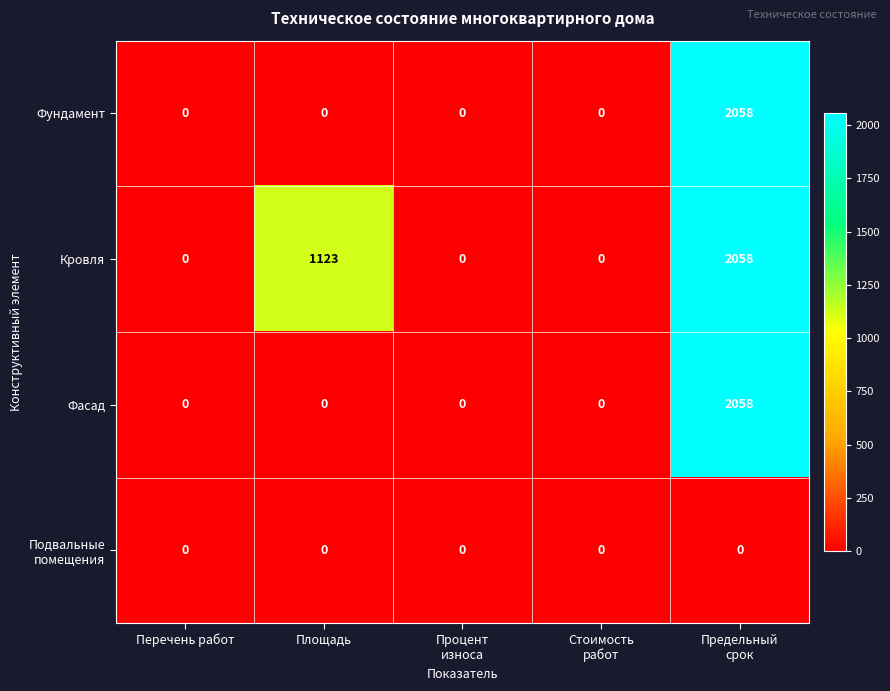

Is it true that Кровля equals 1357 at Перечень работ?

False